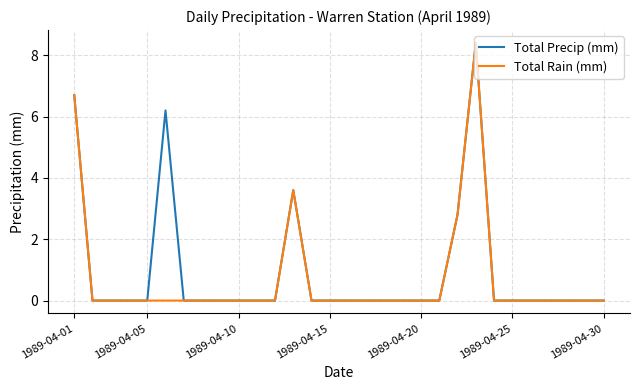

True or false: Total Rain (mm) has more than 1 interior local peaks.

True